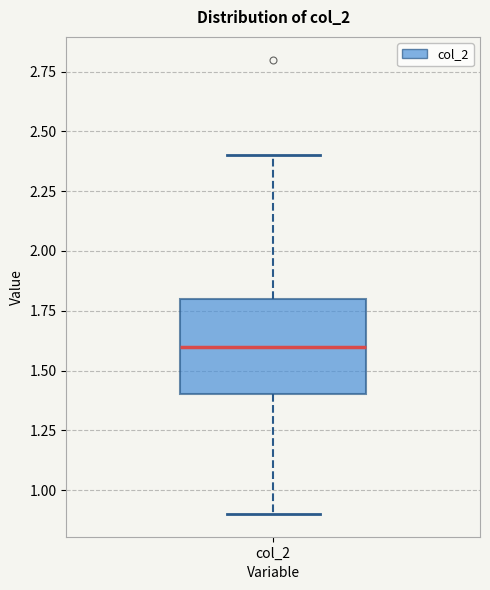

Transcribe this box plot: give where the median line is, the range the box spans, and where the two whiskers end, as read against the y-axis. The values are not printed on the chart, so give them approximately, as read against the axis.

median 1.6, box 1.4 to 1.8, whiskers 0.9 to 2.4